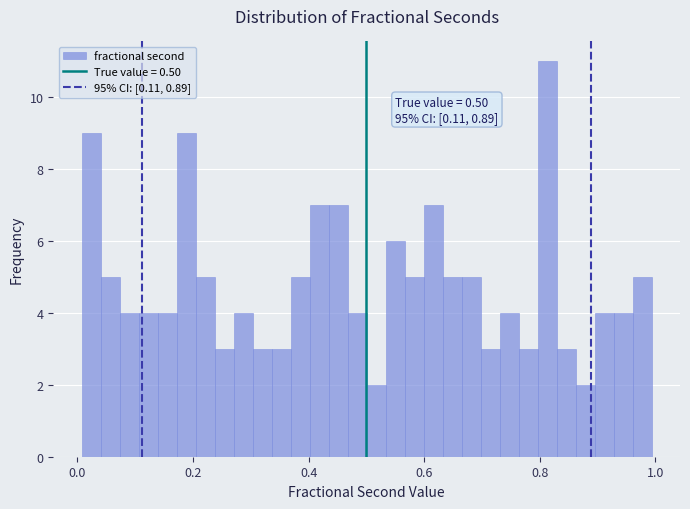

Read against the x-axis, roughly where is the centre of the tallest bar?

0.82